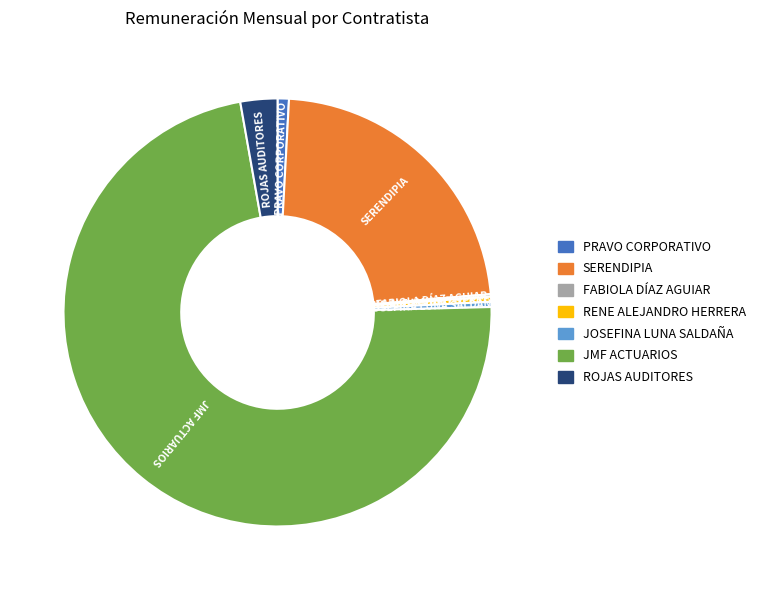

The PRAVO CORPORATIVO slice represents 15% of the pie. True or false?

False